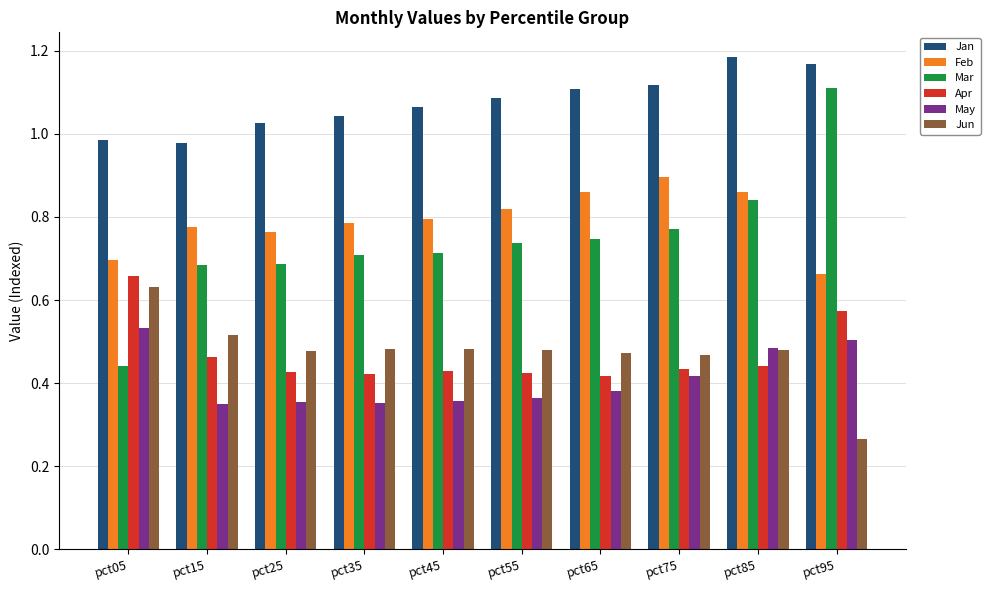

Between pct05 and pct95, which series saw the biggest shift?

Mar